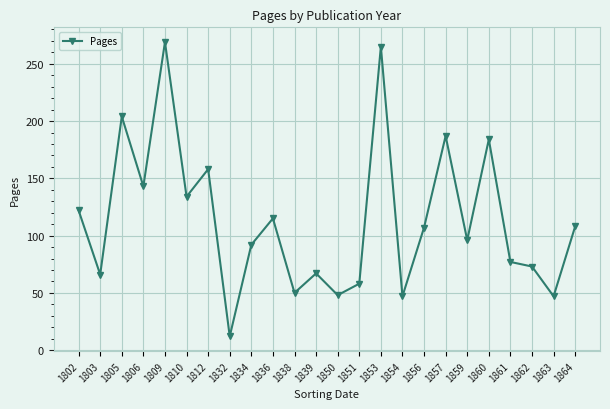

What is the minimum value shown in the chart?

12